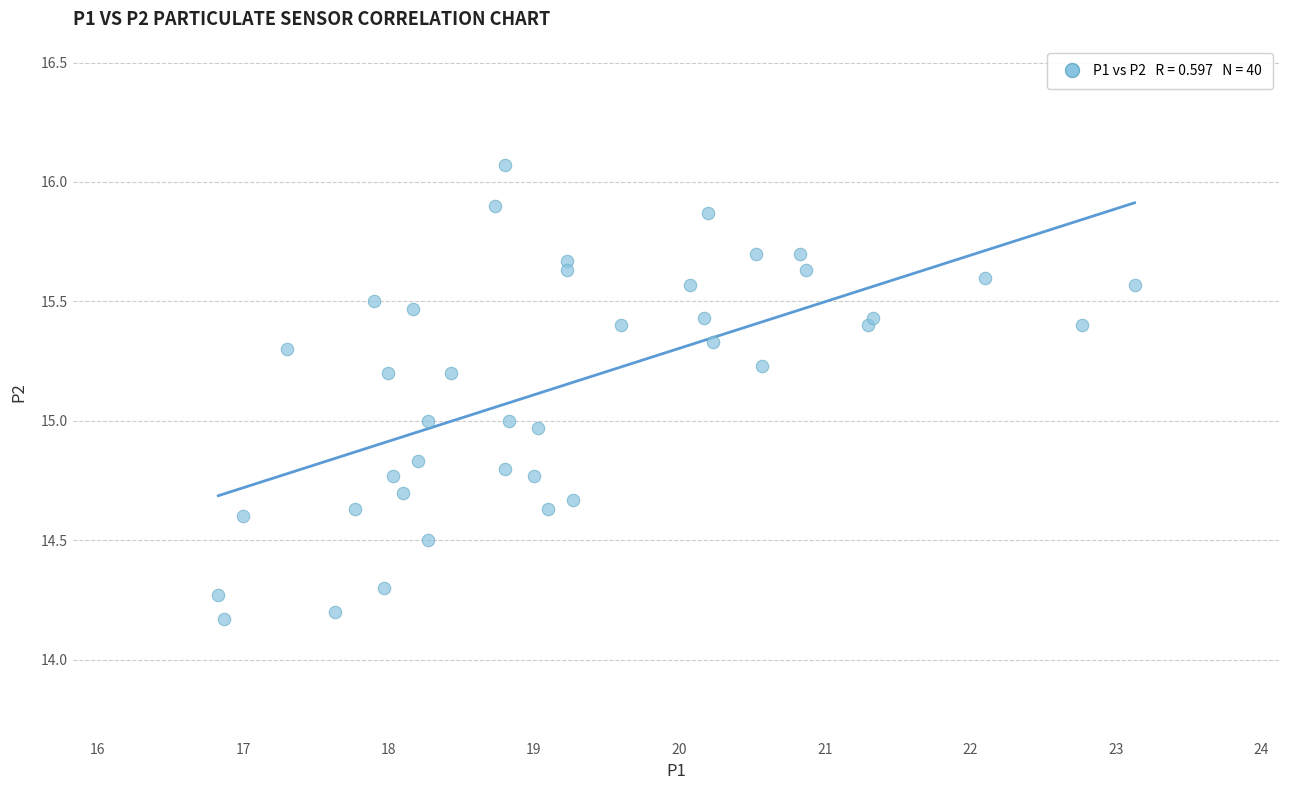

What is the range of X values (max minus min)?

6.3